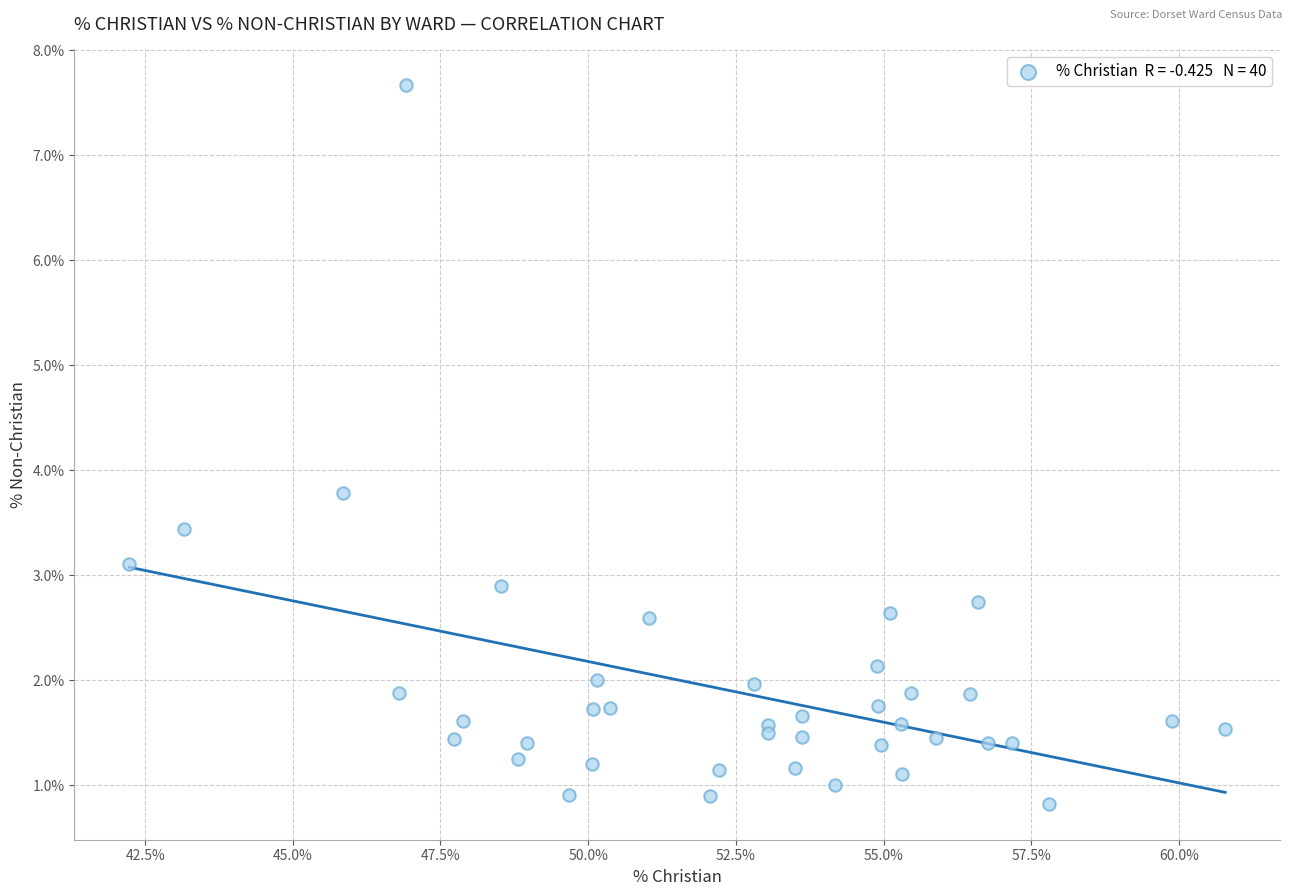

What Y value in the scatter plot is closest to 4?

3.8